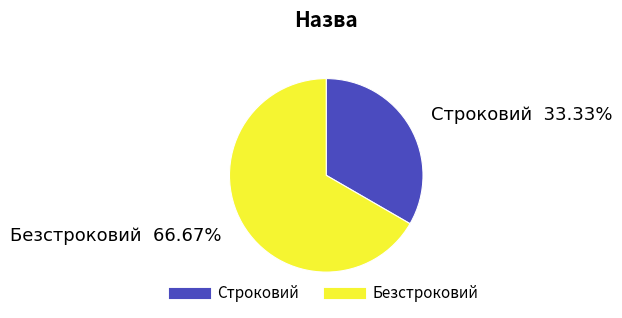

Rank the categories by value from highest to lowest.

Безстроковий, Строковий